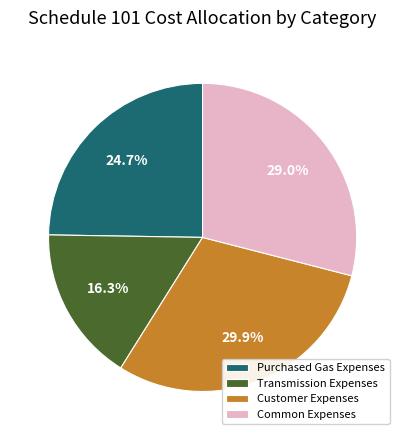

How much of the chart is everything except Customer Expenses?

70.3%